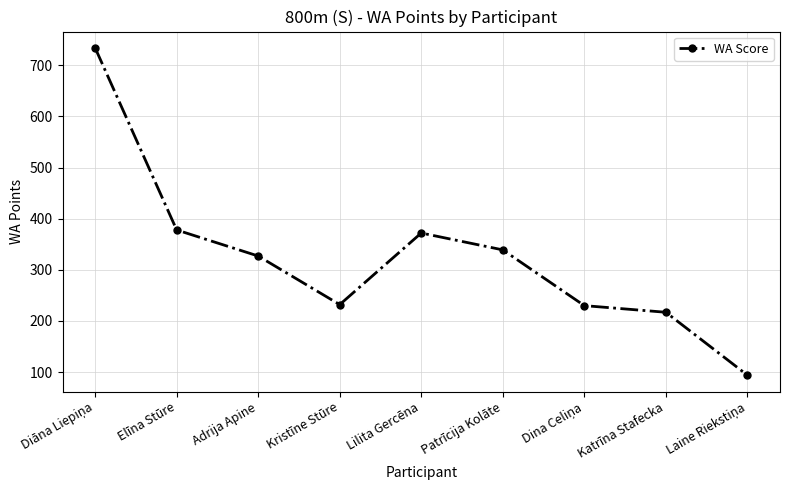

Approximately how many times larger is the value at Patrīcija Kolāte compared to Elīna Stūre?

0.9